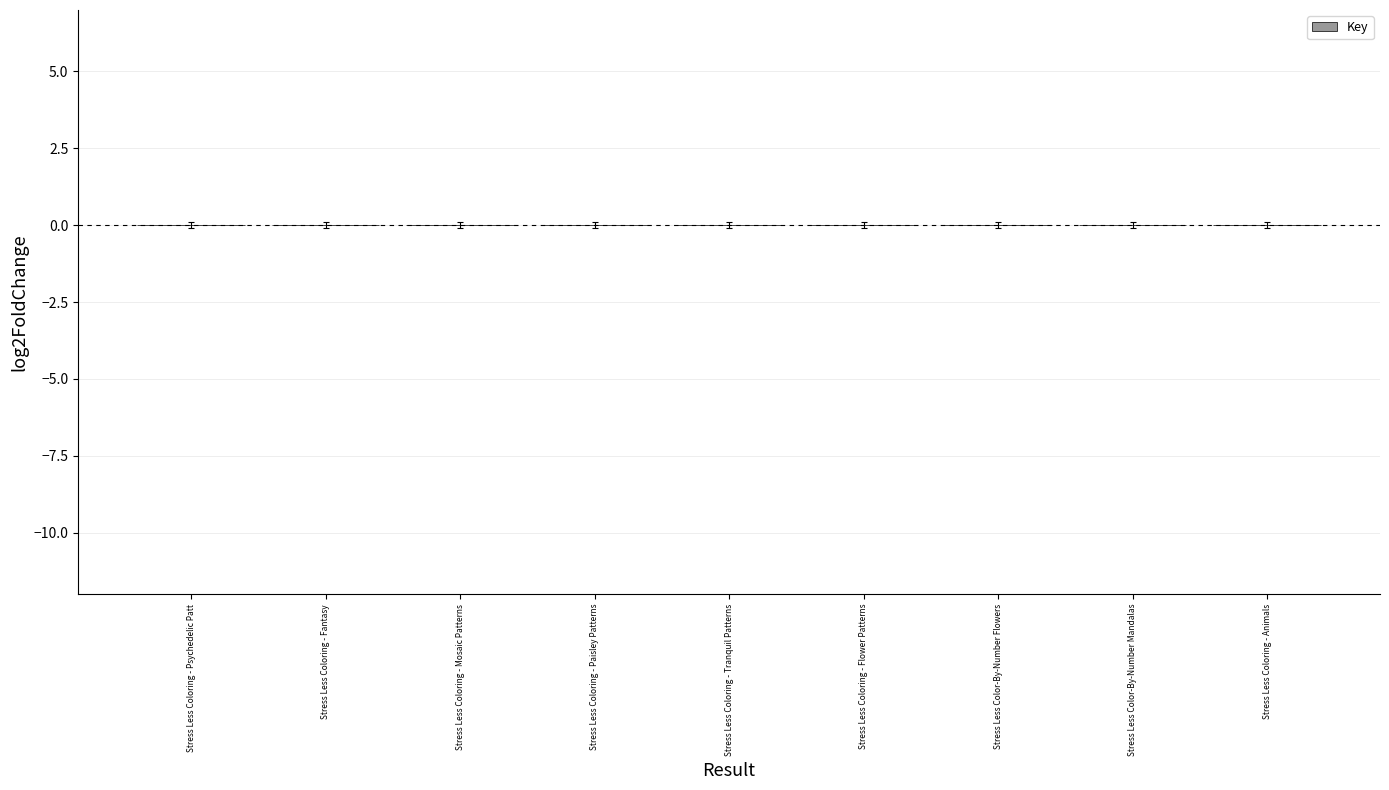

Are the bars horizontal?

No